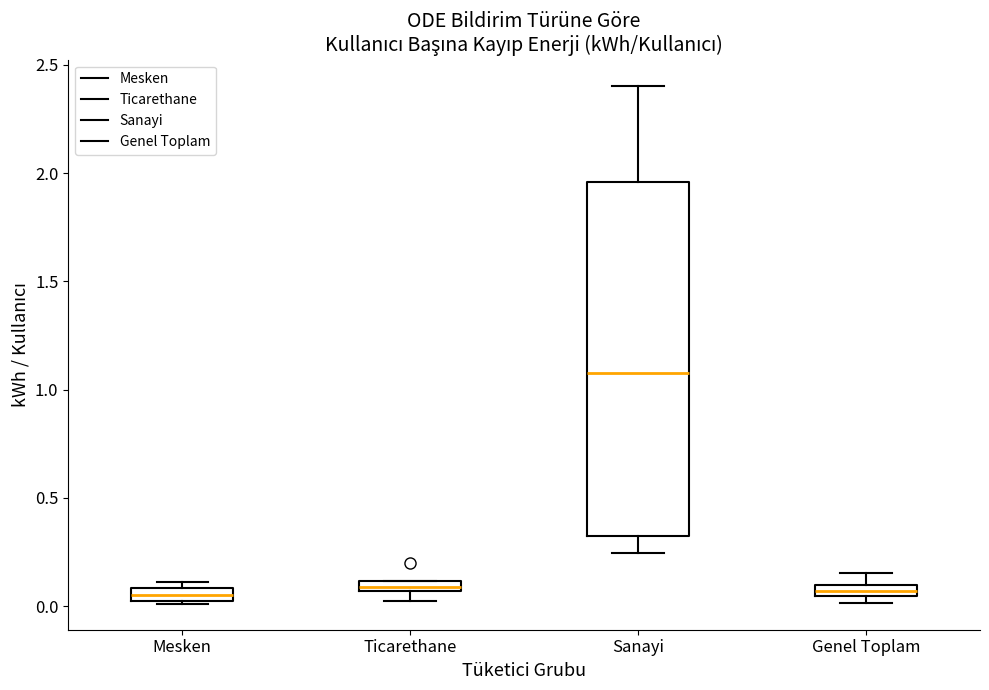

Which box is the tallest, from its lower edge to its upper edge?

Sanayi